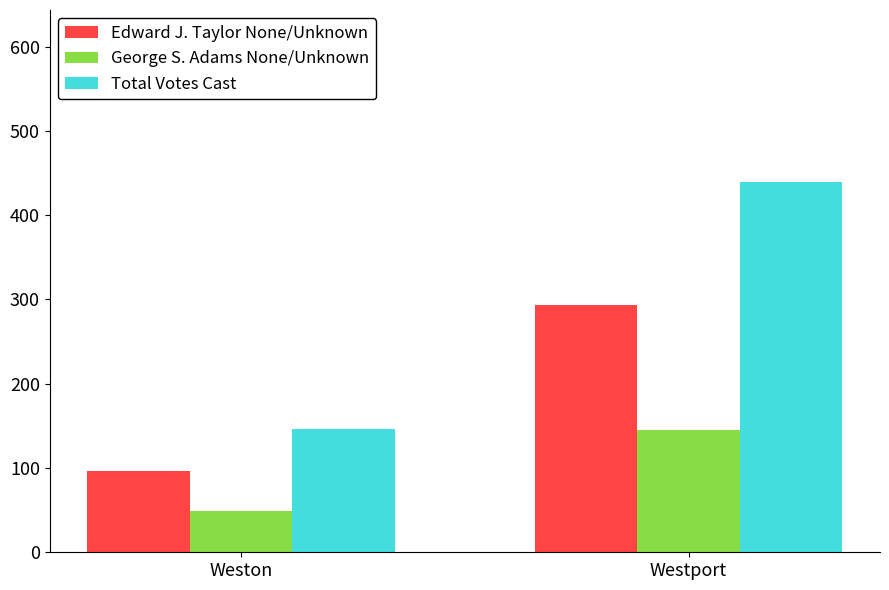

How many series are shown in this chart?

3